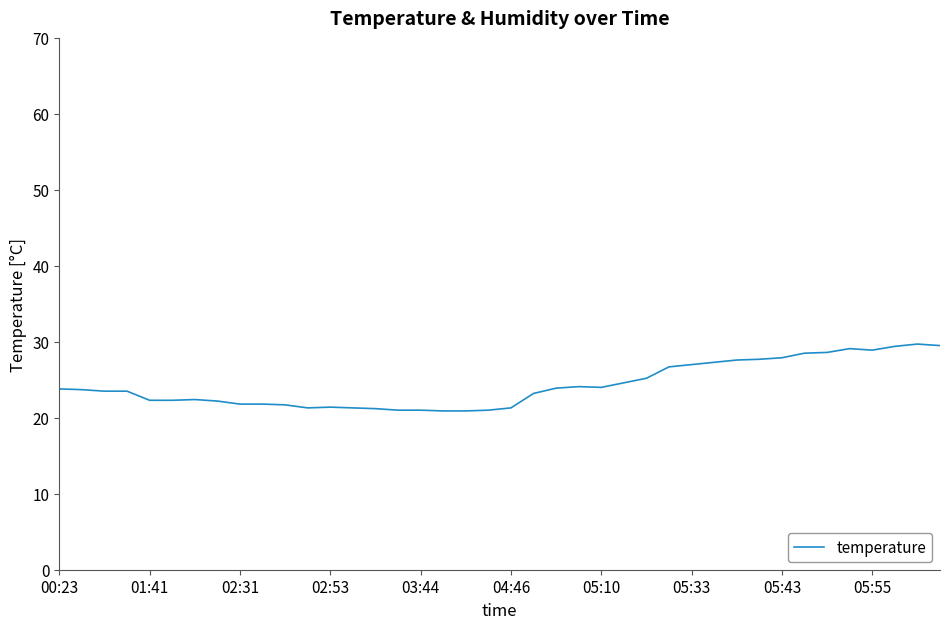

What is the minimum value shown in the chart?

20.9